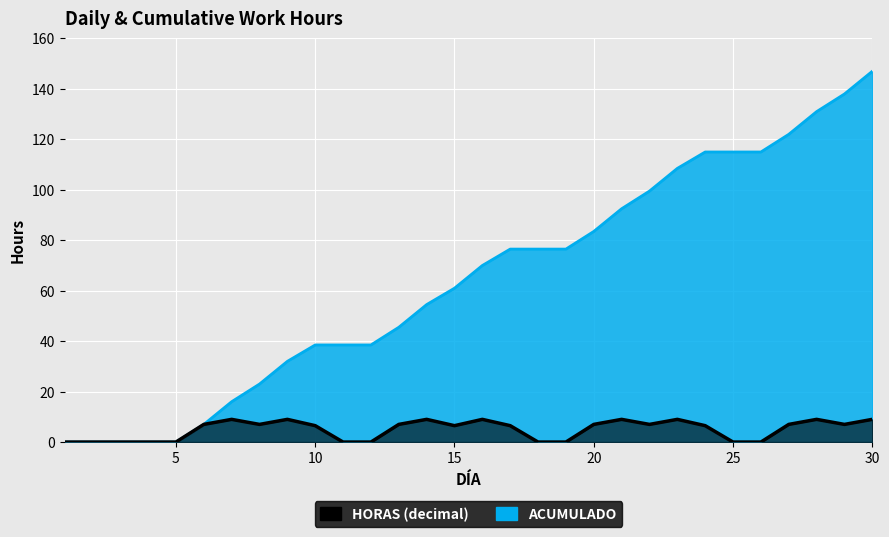

What is the average value of the HORAS (decimal) series?

4.9